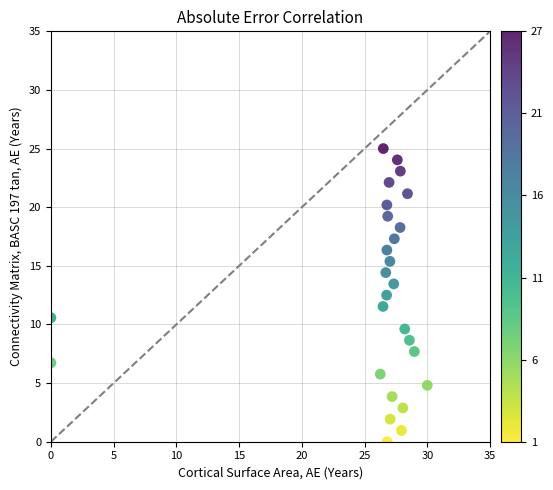

What is the range of Y values (max minus min)?

25.0